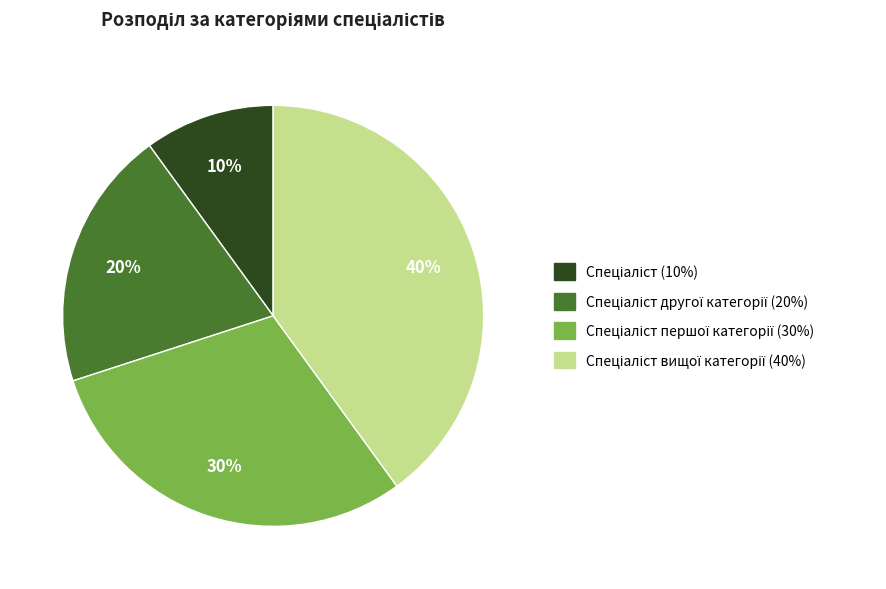

To the nearest percent, what is the average slice percentage?

25%